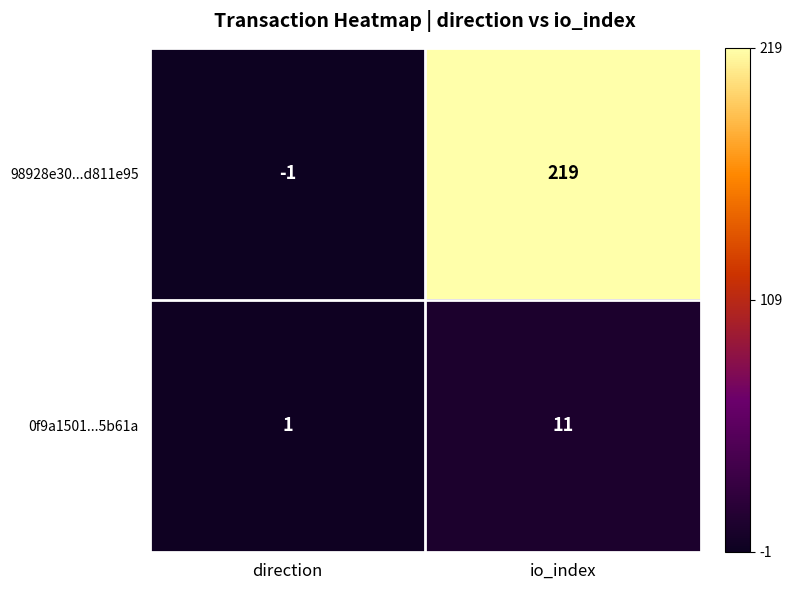

What is the sum of the 0f9a1501...5b61a values at direction and io_index?

12